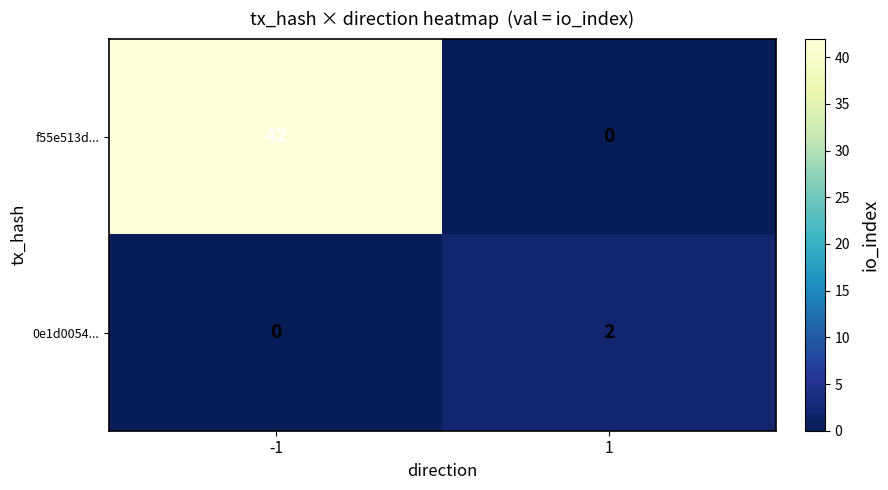

Reading left to right, extract all data points from this chart.

f55e513d...: -1=42	1=0
0e1d0054...: -1=0	1=2